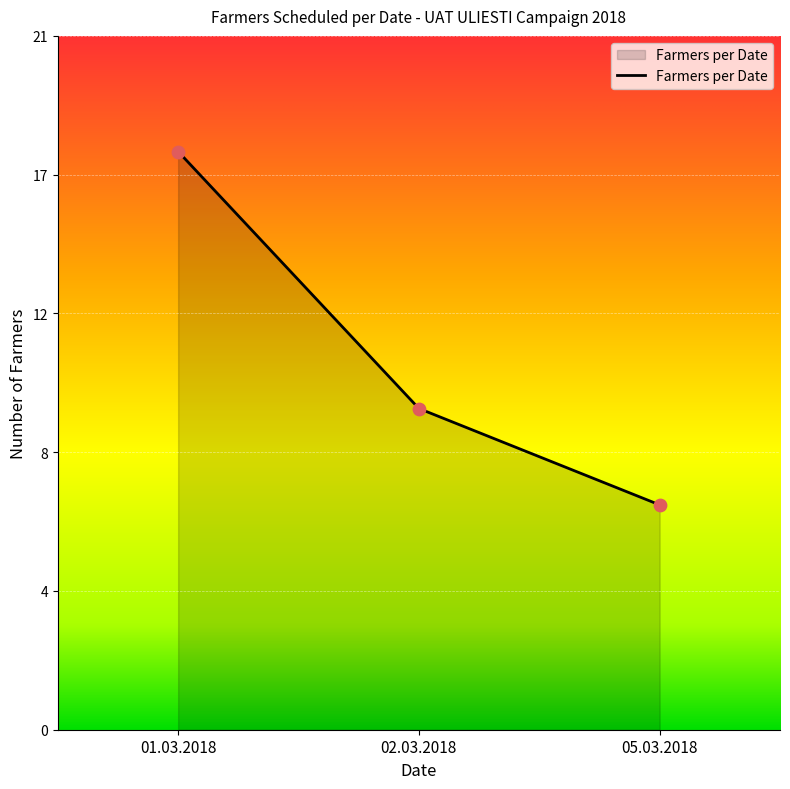

Approximately how many times larger is the value at 05.03.2018 compared to 01.03.2018?

0.4